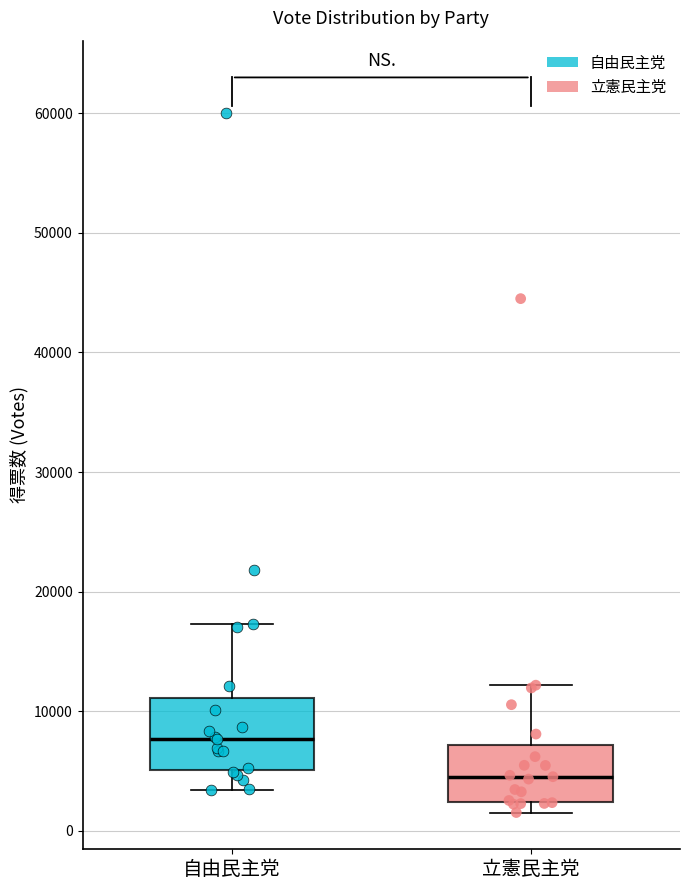

Reading left to right, transcribe this box plot: for each box, give where its median line is, the range the box spans, and where its two whiskers end, as read against the y-axis. The values are not printed on the chart, so give them approximately, as read against the axis.

自由民主党: median 8000, box 5000 to 11000, whiskers 3000 to 17000
立憲民主党: median 5000, box 2000 to 7000, whiskers 2000 (just below the box's lower edge) to 12000